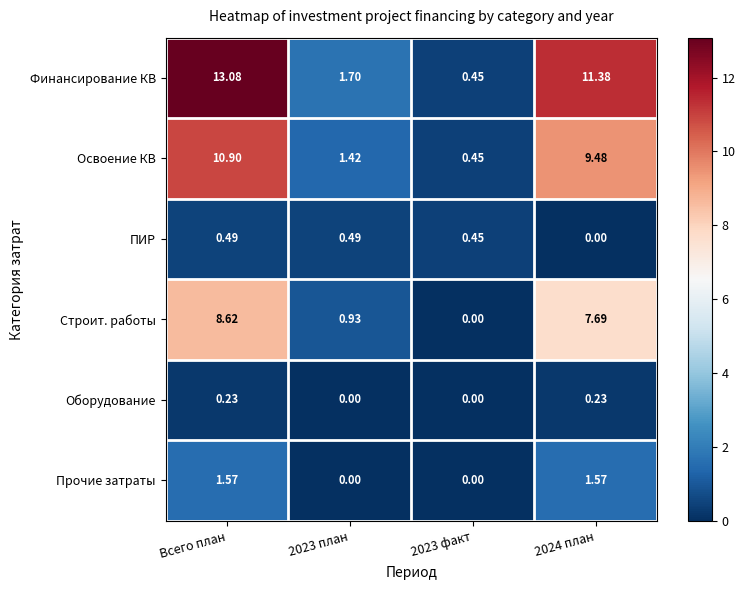

Rank the series by their maximum value, from lowest to highest.

Оборудование, ПИР, Прочие затраты, Строит. работы, Освоение КВ, Финансирование КВ